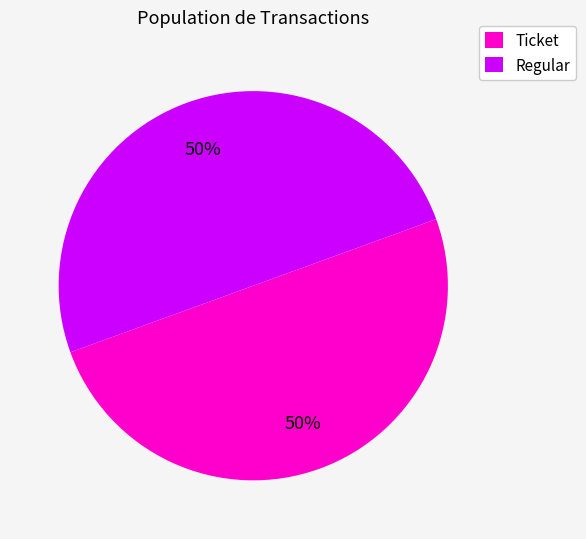

Count the number of slices in the pie.

2